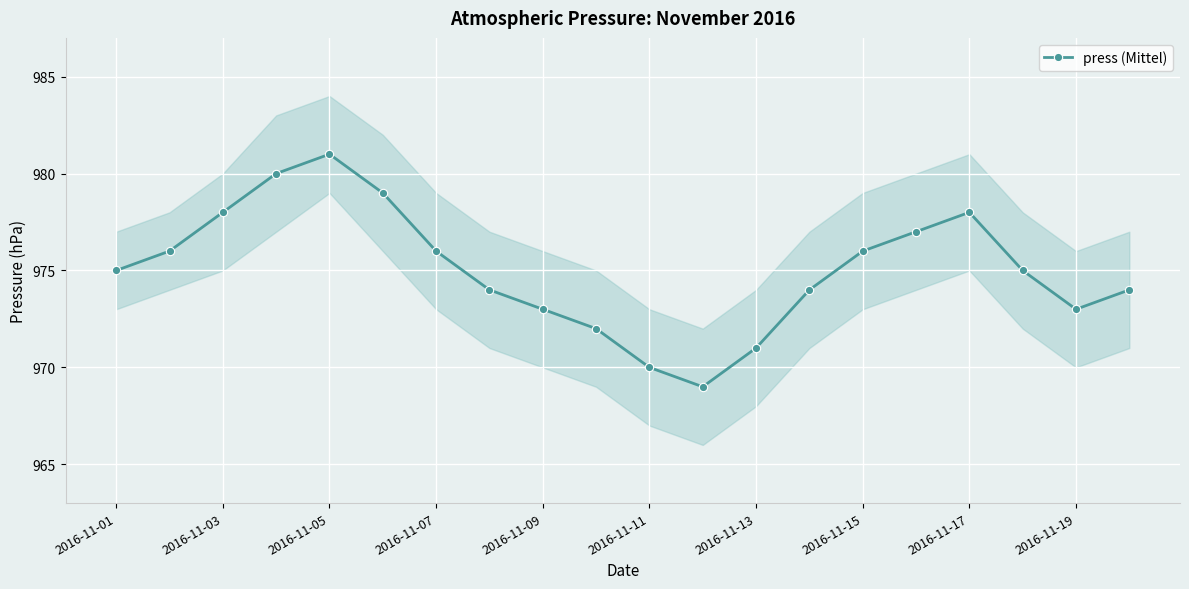

True or false: the data shows 975 at 2016-11-01.

True